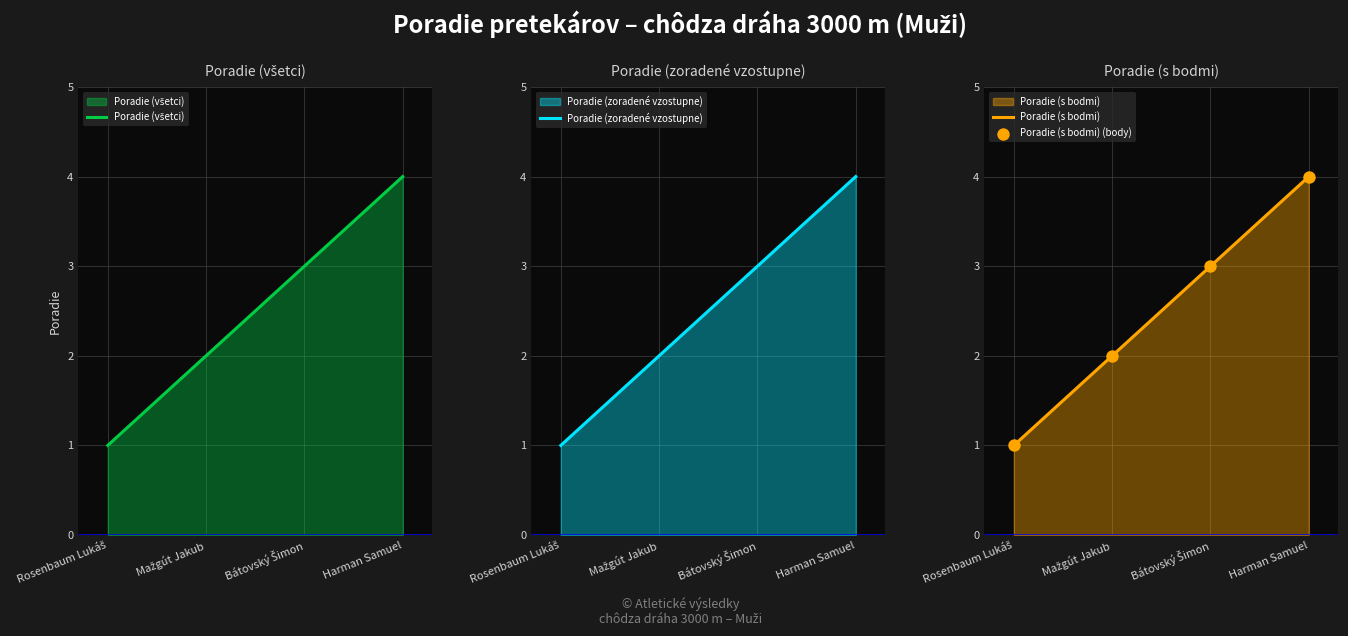

What are all the series names shown in the legend?

Poradie (všetci), Poradie (zoradené vzostupne), Poradie (s bodmi), Poradie (s bodmi) (body)